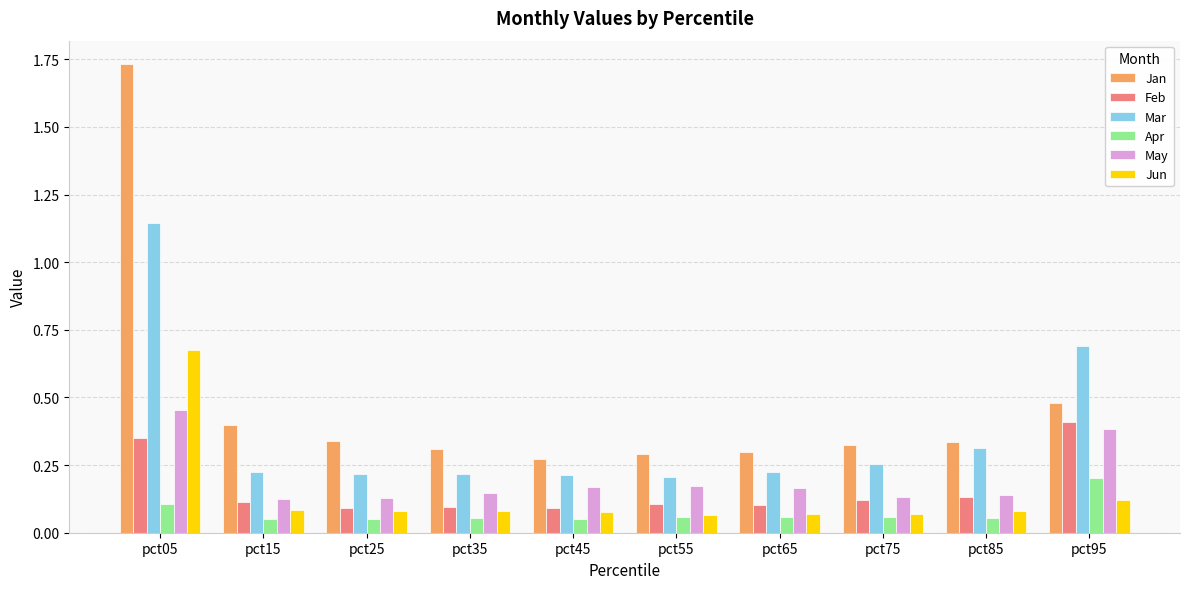

Which category has the highest value in the Mar series?

pct05